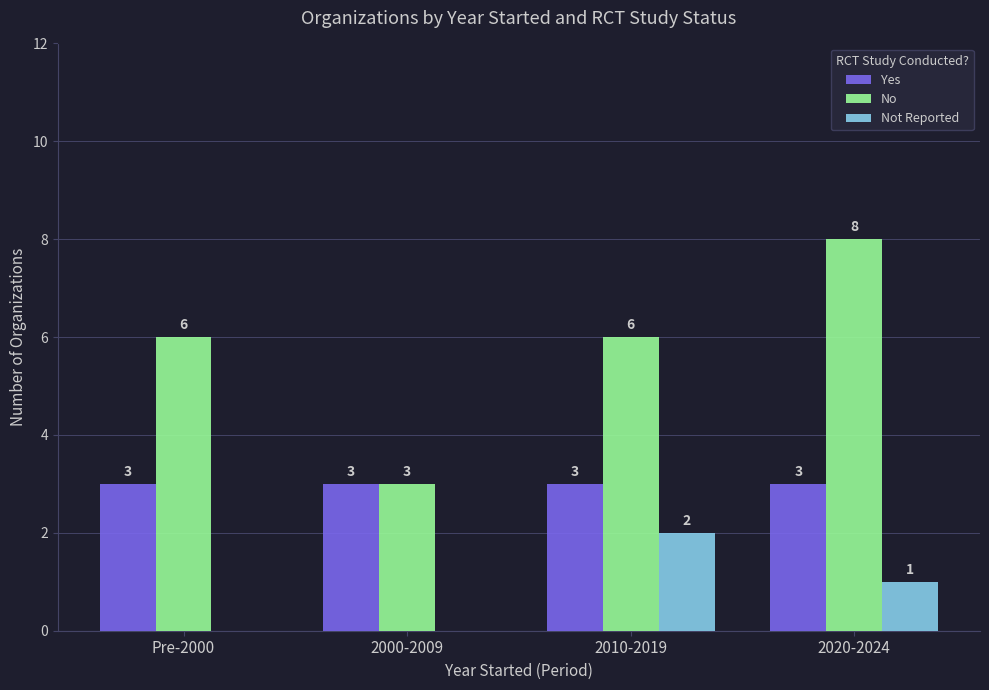

Which series has the largest range (max minus min)?

No